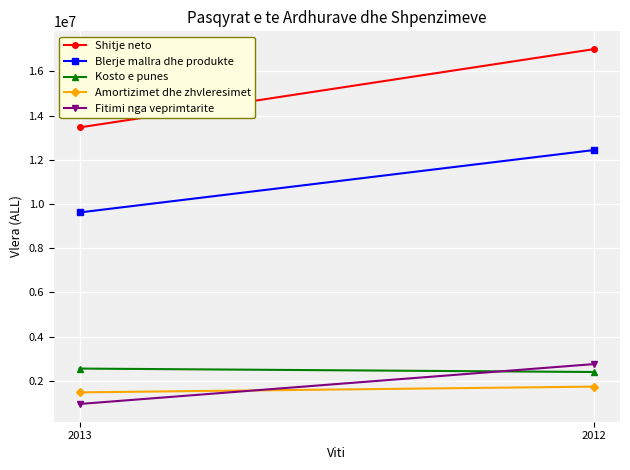

True or false: Fitimi nga veprimtarite has a value of 1576387 at 2013.

False